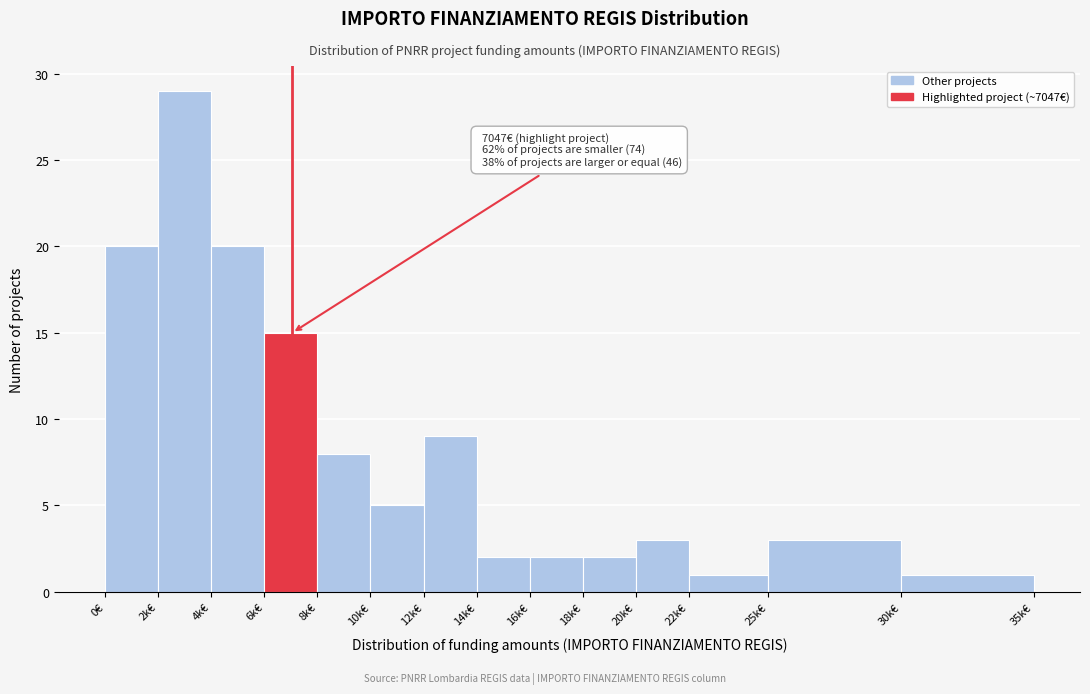

Reading left to right, extract all data points from this chart.

0€=20	2k€=29	4k€=20	6k€=15	8k€=8	10k€=5	12k€=9	14k€=2	16k€=2	18k€=2	20k€=3	22k€=1	25k€=3	30k€=1